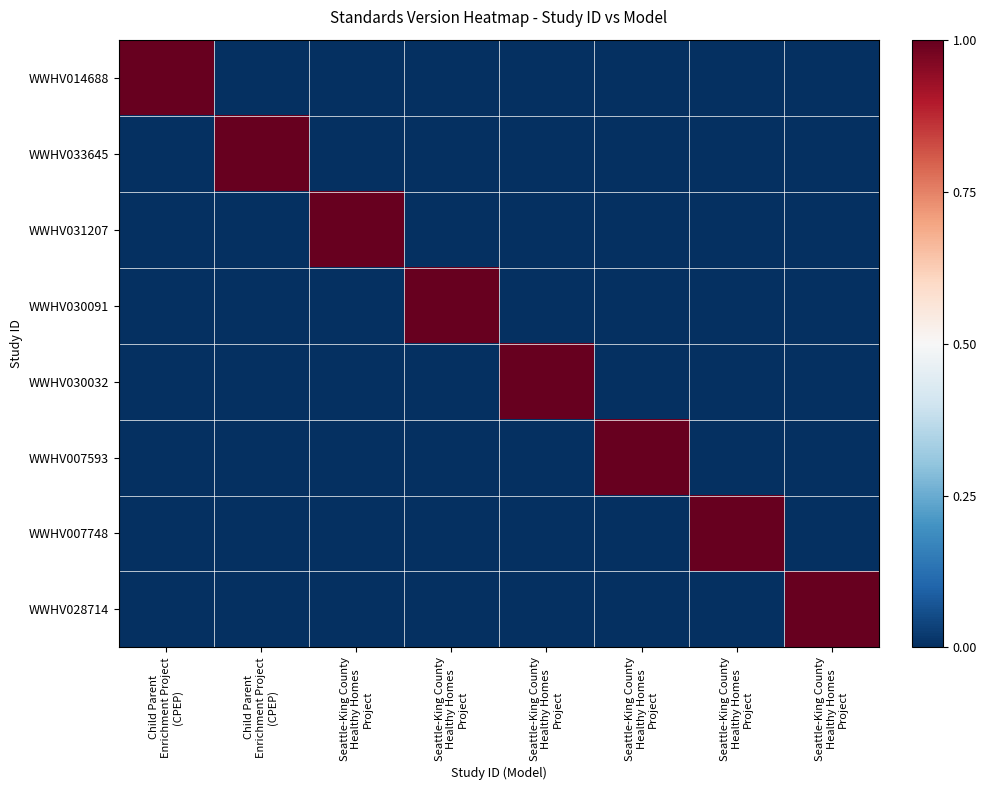

Reading right to left, list all the values displayed in this chart.

WWHV014688: Seattle-King County
Healthy Homes
Project=0	Seattle-King County
Healthy Homes
Project=0	Seattle-King County
Healthy Homes
Project=0	Seattle-King County
Healthy Homes
Project=0	Seattle-King County
Healthy Homes
Project=0	Seattle-King County
Healthy Homes
Project=0	Child Parent
Enrichment Project
(CPEP)=0	Child Parent
Enrichment Project
(CPEP)=1
WWHV033645: Seattle-King County
Healthy Homes
Project=0	Seattle-King County
Healthy Homes
Project=0	Seattle-King County
Healthy Homes
Project=0	Seattle-King County
Healthy Homes
Project=0	Seattle-King County
Healthy Homes
Project=0	Seattle-King County
Healthy Homes
Project=0	Child Parent
Enrichment Project
(CPEP)=1	Child Parent
Enrichment Project
(CPEP)=0
WWHV031207: Seattle-King County
Healthy Homes
Project=0	Seattle-King County
Healthy Homes
Project=0	Seattle-King County
Healthy Homes
Project=0	Seattle-King County
Healthy Homes
Project=0	Seattle-King County
Healthy Homes
Project=0	Seattle-King County
Healthy Homes
Project=1	Child Parent
Enrichment Project
(CPEP)=0	Child Parent
Enrichment Project
(CPEP)=0
WWHV030091: Seattle-King County
Healthy Homes
Project=0	Seattle-King County
Healthy Homes
Project=0	Seattle-King County
Healthy Homes
Project=0	Seattle-King County
Healthy Homes
Project=0	Seattle-King County
Healthy Homes
Project=1	Seattle-King County
Healthy Homes
Project=0	Child Parent
Enrichment Project
(CPEP)=0	Child Parent
Enrichment Project
(CPEP)=0
WWHV030032: Seattle-King County
Healthy Homes
Project=0	Seattle-King County
Healthy Homes
Project=0	Seattle-King County
Healthy Homes
Project=0	Seattle-King County
Healthy Homes
Project=1	Seattle-King County
Healthy Homes
Project=0	Seattle-King County
Healthy Homes
Project=0	Child Parent
Enrichment Project
(CPEP)=0	Child Parent
Enrichment Project
(CPEP)=0
WWHV007593: Seattle-King County
Healthy Homes
Project=0	Seattle-King County
Healthy Homes
Project=0	Seattle-King County
Healthy Homes
Project=1	Seattle-King County
Healthy Homes
Project=0	Seattle-King County
Healthy Homes
Project=0	Seattle-King County
Healthy Homes
Project=0	Child Parent
Enrichment Project
(CPEP)=0	Child Parent
Enrichment Project
(CPEP)=0
WWHV007748: Seattle-King County
Healthy Homes
Project=0	Seattle-King County
Healthy Homes
Project=1	Seattle-King County
Healthy Homes
Project=0	Seattle-King County
Healthy Homes
Project=0	Seattle-King County
Healthy Homes
Project=0	Seattle-King County
Healthy Homes
Project=0	Child Parent
Enrichment Project
(CPEP)=0	Child Parent
Enrichment Project
(CPEP)=0
WWHV028714: Seattle-King County
Healthy Homes
Project=1	Seattle-King County
Healthy Homes
Project=0	Seattle-King County
Healthy Homes
Project=0	Seattle-King County
Healthy Homes
Project=0	Seattle-King County
Healthy Homes
Project=0	Seattle-King County
Healthy Homes
Project=0	Child Parent
Enrichment Project
(CPEP)=0	Child Parent
Enrichment Project
(CPEP)=0